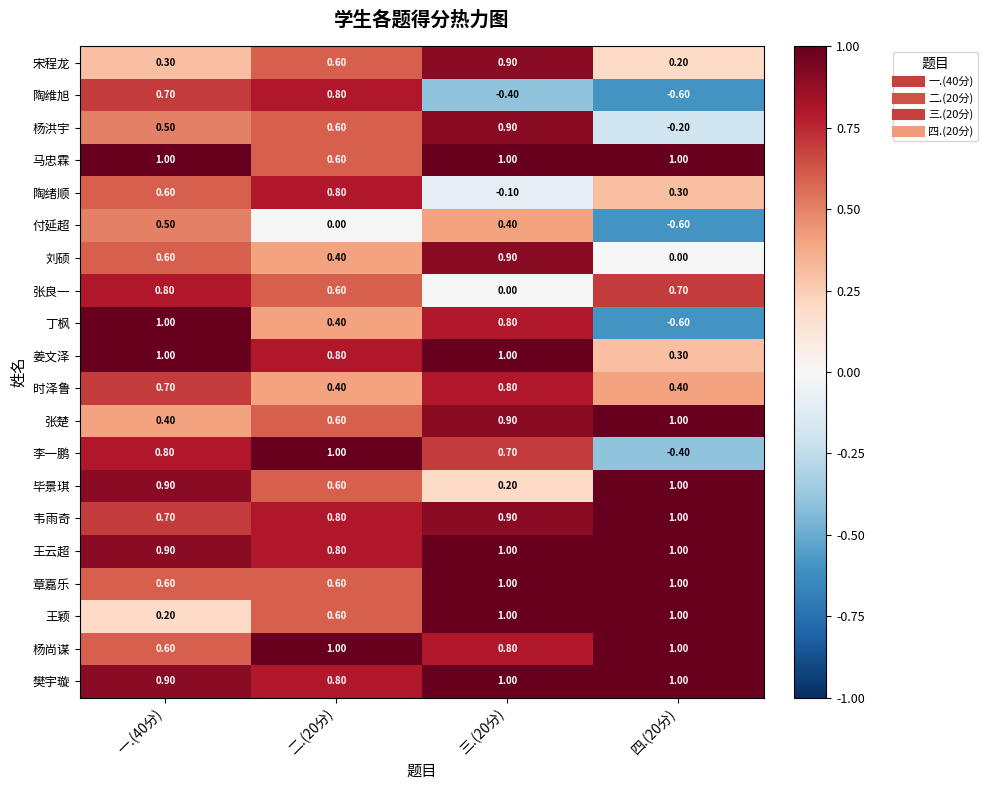

What is the difference between the maximum and minimum values in the 王颖 series?

0.8